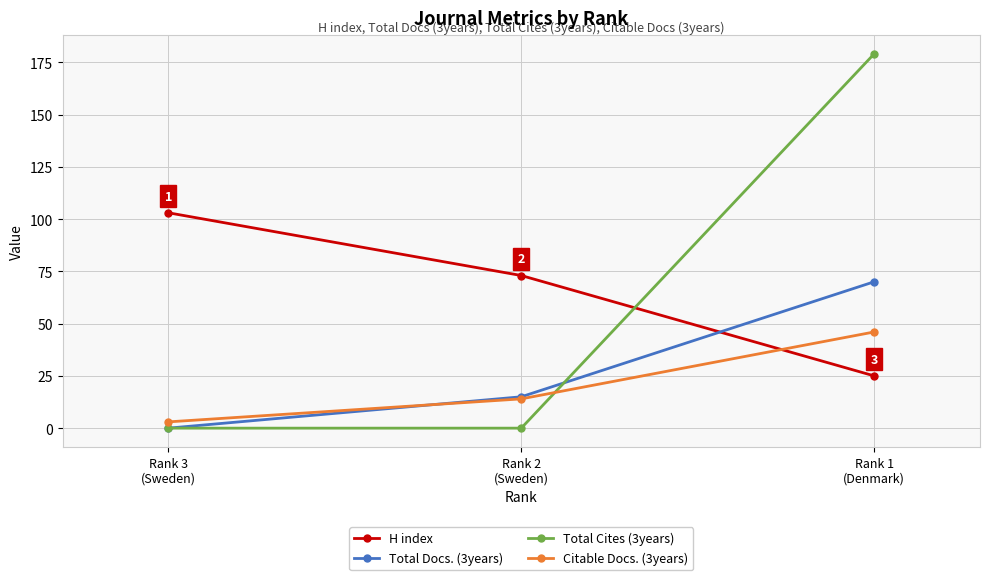

Which series has the largest total across all categories?

H index